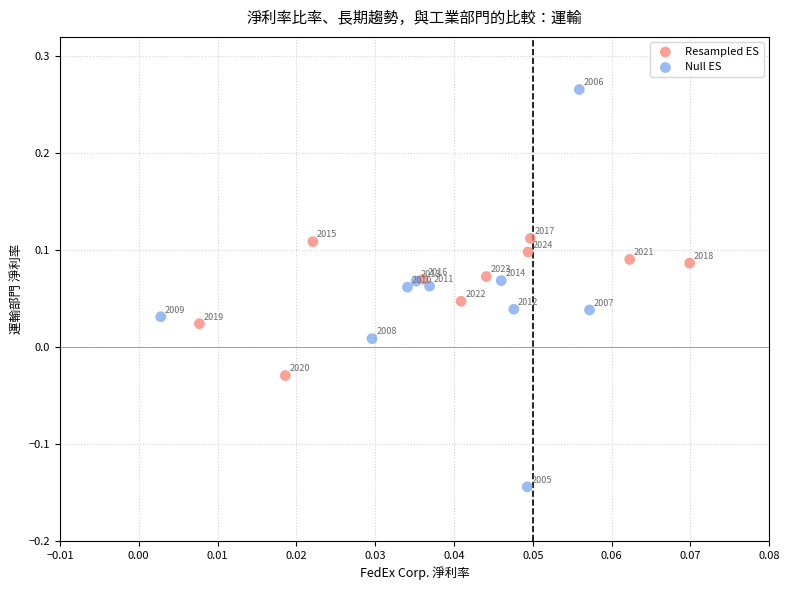

What are all the series names shown in the legend?

Resampled ES, Null ES